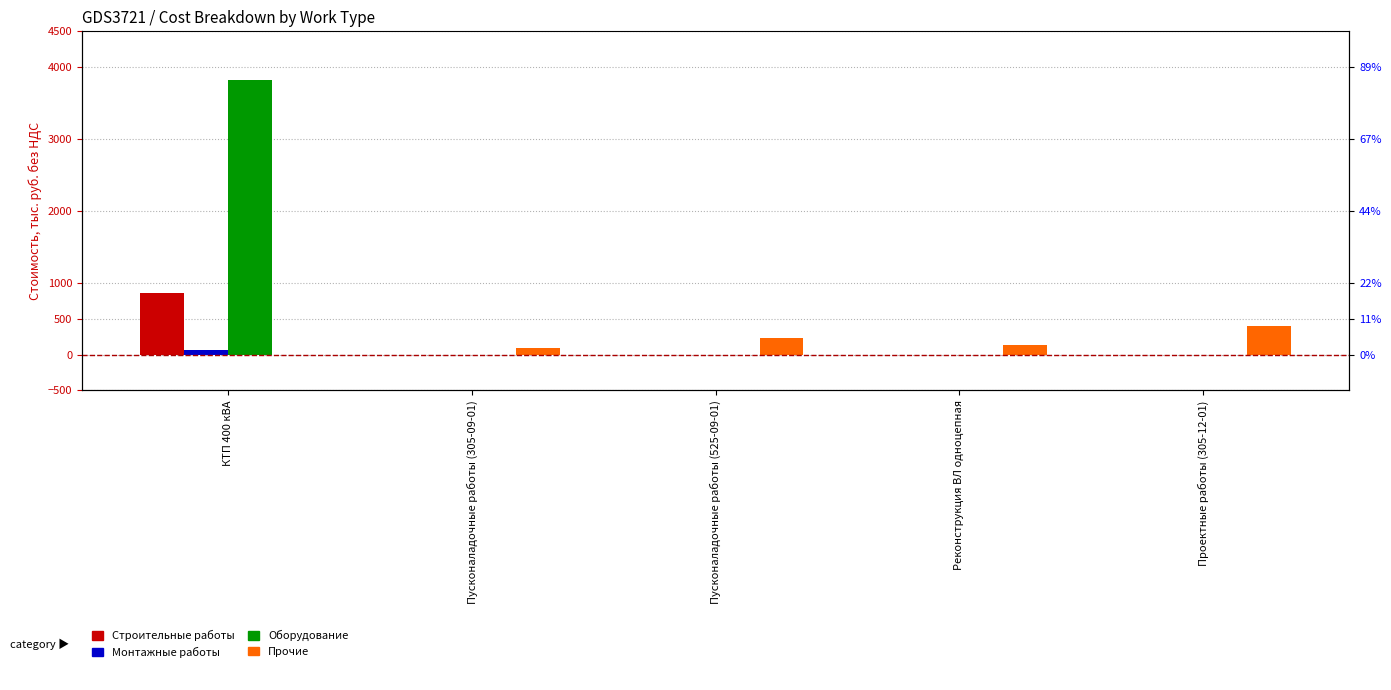

The Оборудование series shows 0.0 at Пусконаладочные работы (305-09-01). True or false?

True